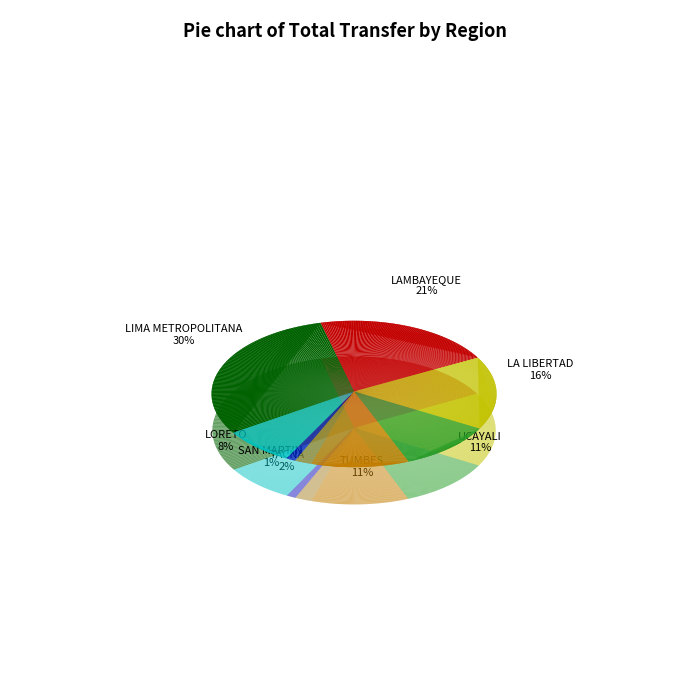

What is the largest slice in the pie chart?

LIMA METROPOLITANA